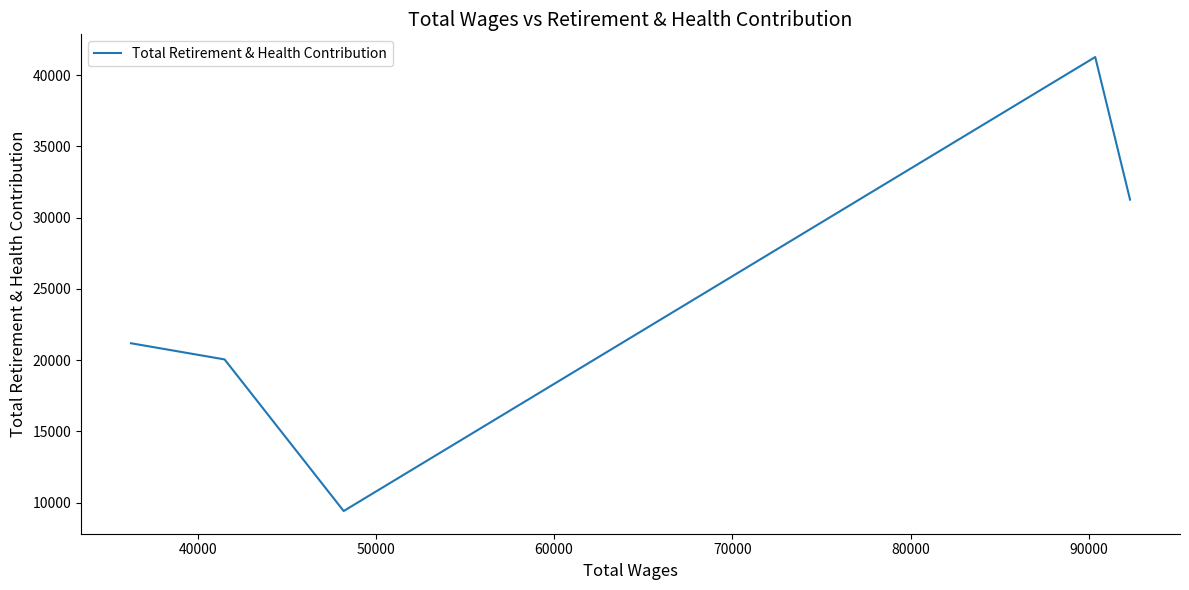

How many interior local valleys (lower than both neighbors) does the data have?

1